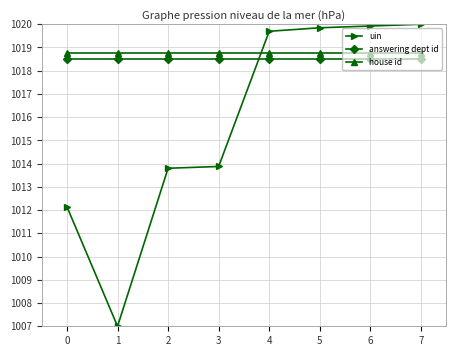

What are all the series names shown in the legend?

uin, answering dept id, house id